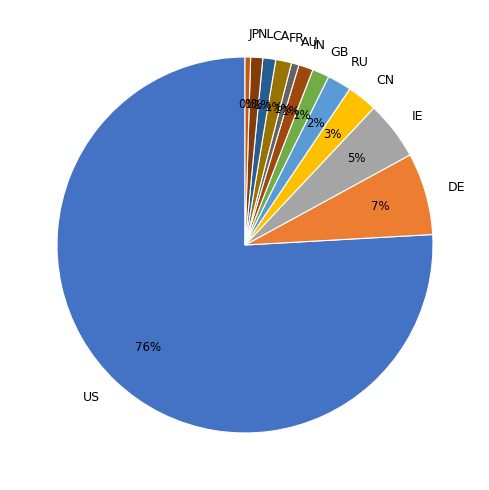

To the nearest percent, what portion does GB represent?

1%